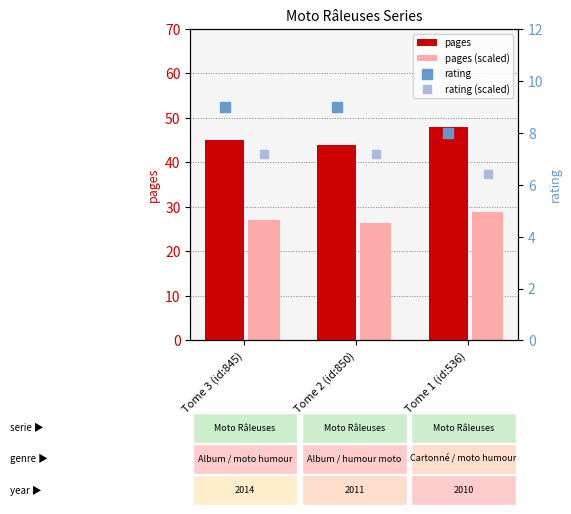

What are all the series names shown in the legend?

pages, pages (scaled), rating, rating (scaled)